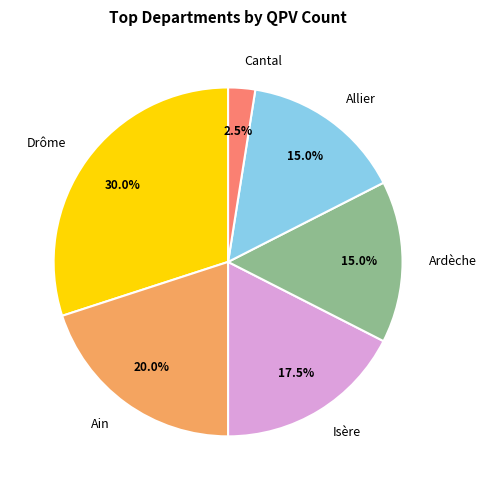

Does Drôme represent more than half of the total?

No